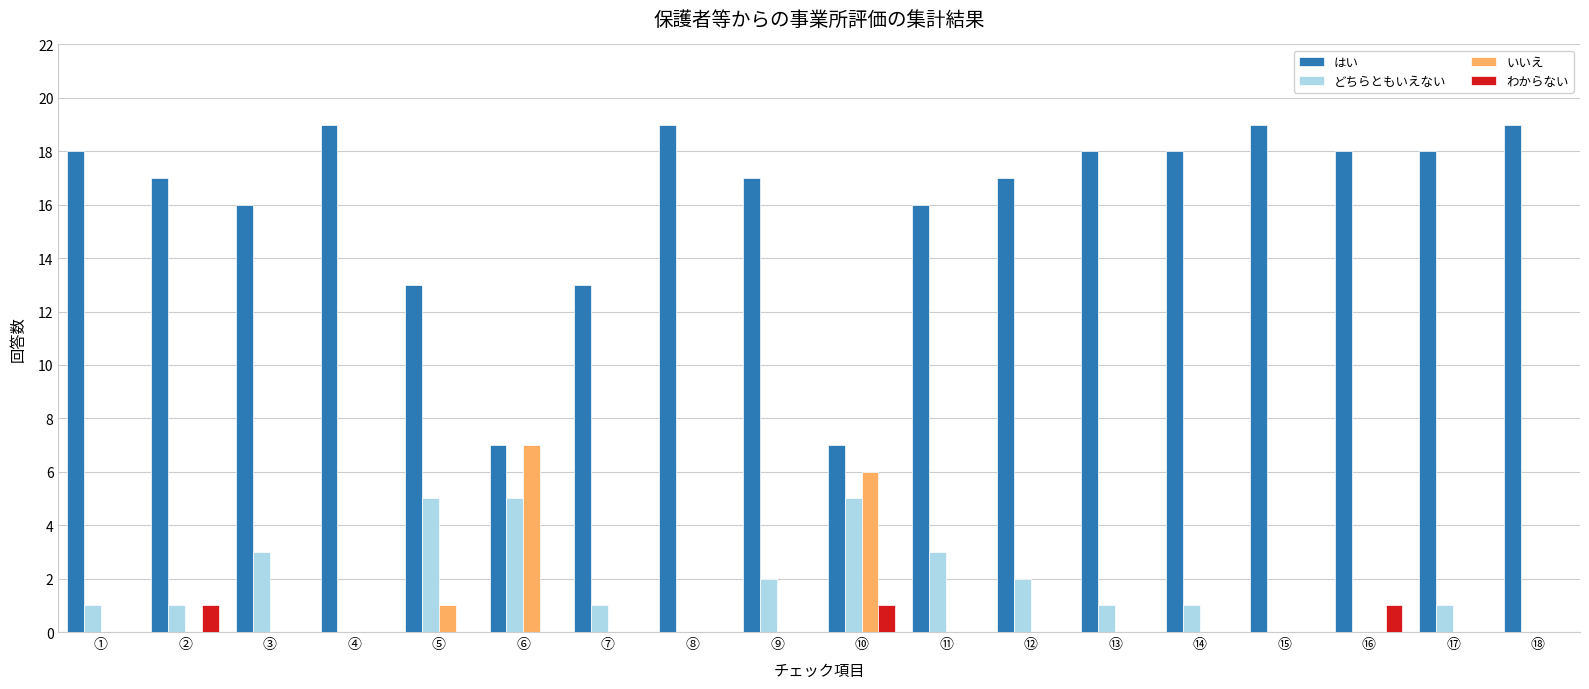

What is the average value of the どちらともいえない series?

2